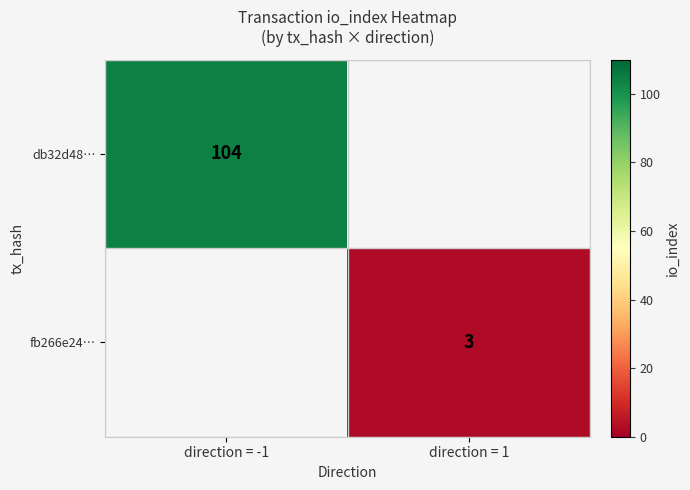

The fb266e24… series shows 1 at direction = 1. True or false?

False